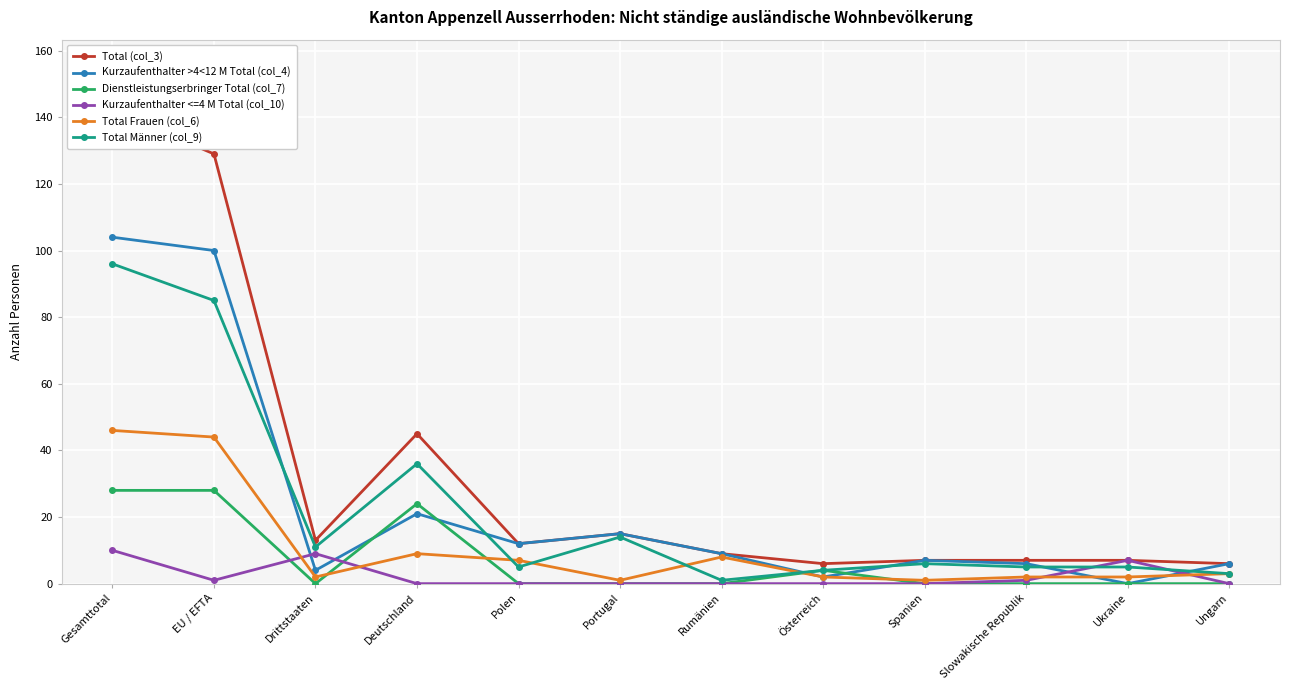

The Total Männer (col_9) series shows 3 at Spanien. True or false?

False